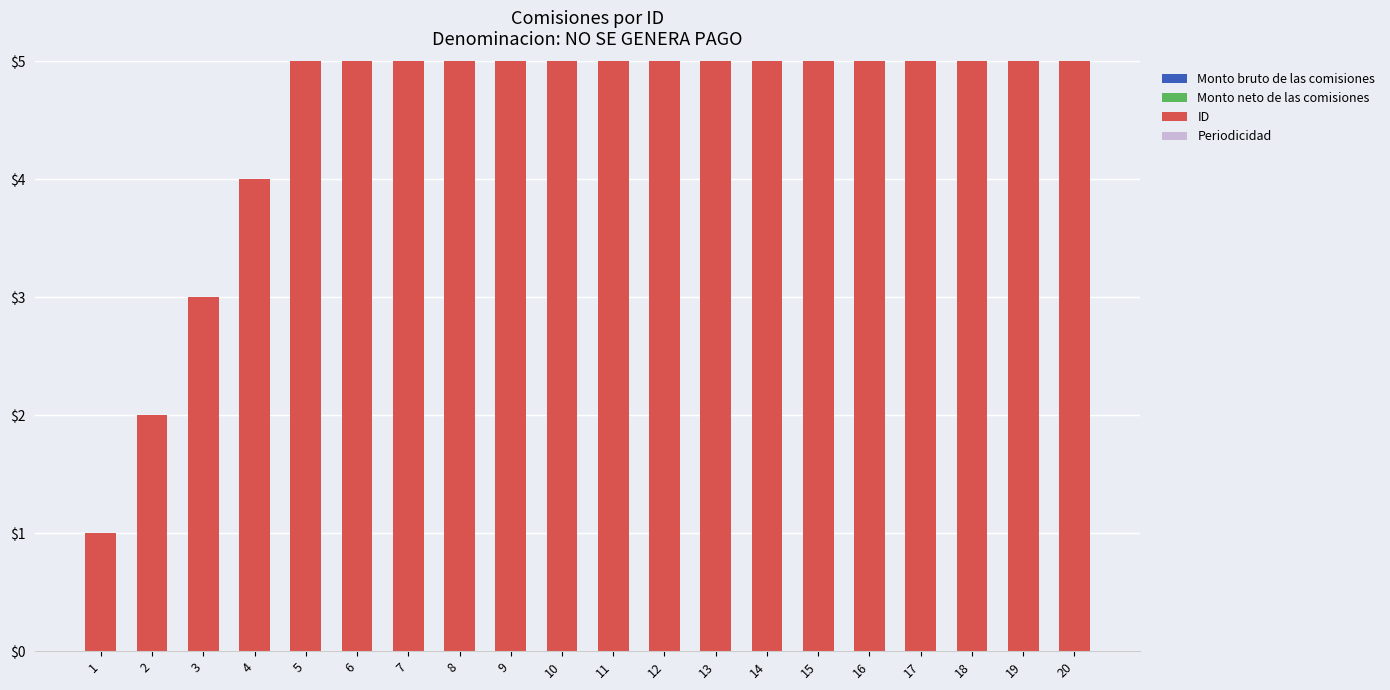

How many bars are there in total?

80